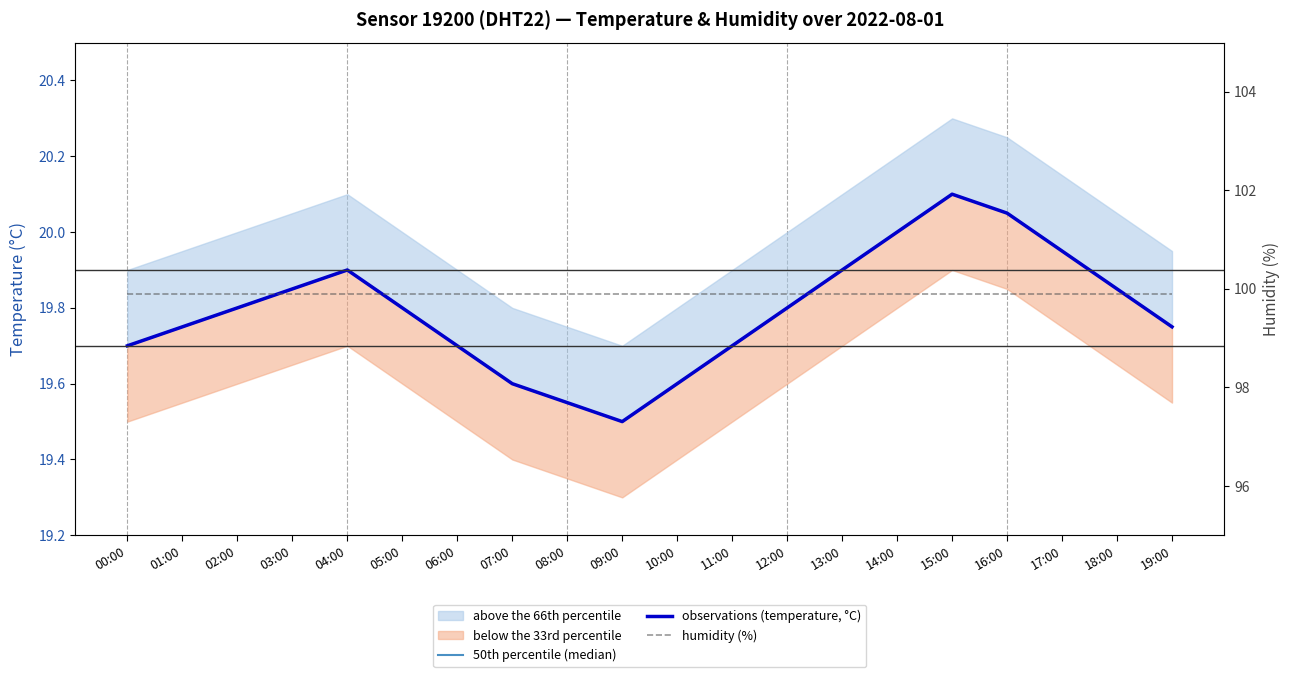

Rank the categories by humidity (%) value from highest to lowest.

00:00, 01:00, 02:00, 03:00, 04:00, 05:00, 06:00, 07:00, 08:00, 09:00, 10:00, 11:00, 12:00, 13:00, 14:00, 15:00, 16:00, 17:00, 18:00, 19:00